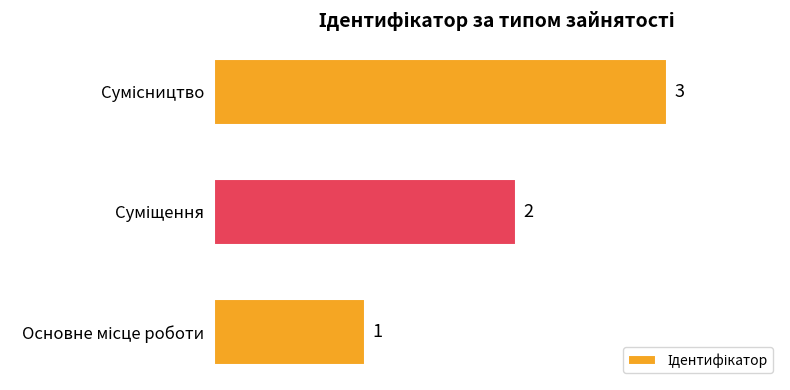

What is the sum of all values?

6